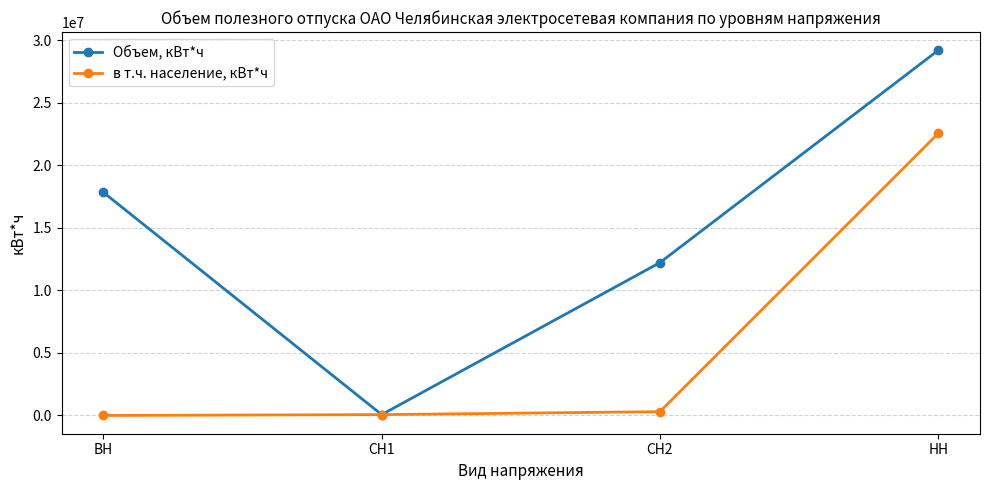

What is the label of the 4th point from the left?

НН